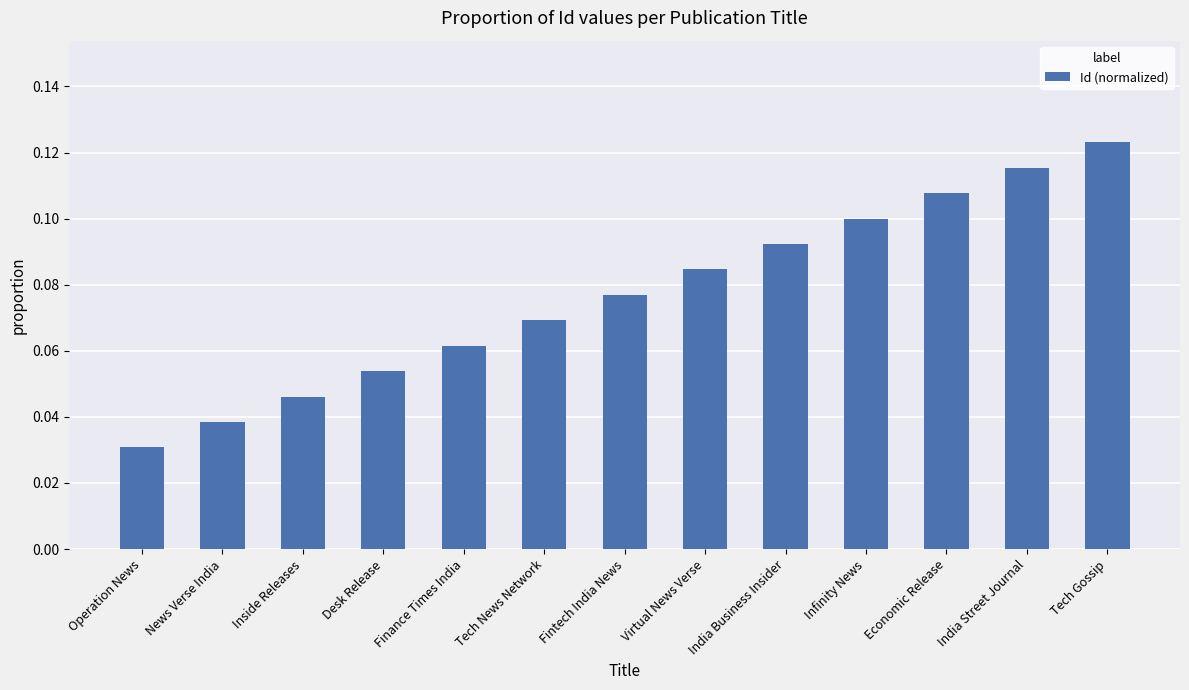

The value at Tech Gossip is 0.1. True or false?

True